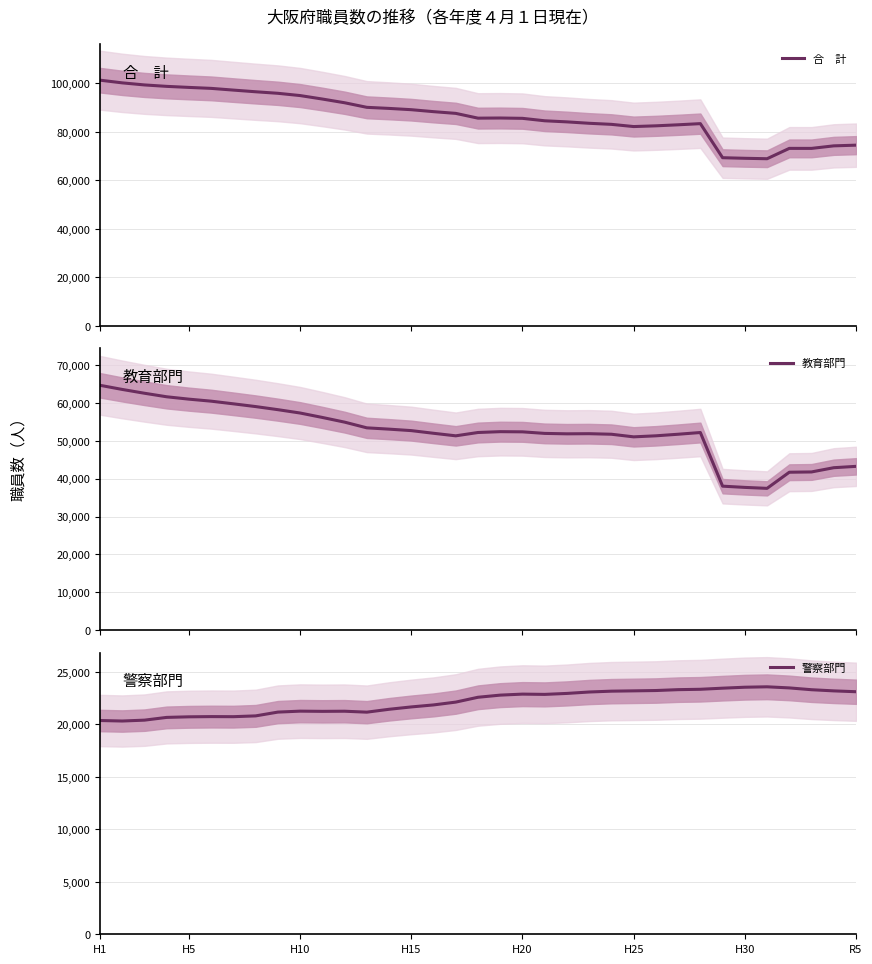

Does the chart have visible grid lines?

Yes